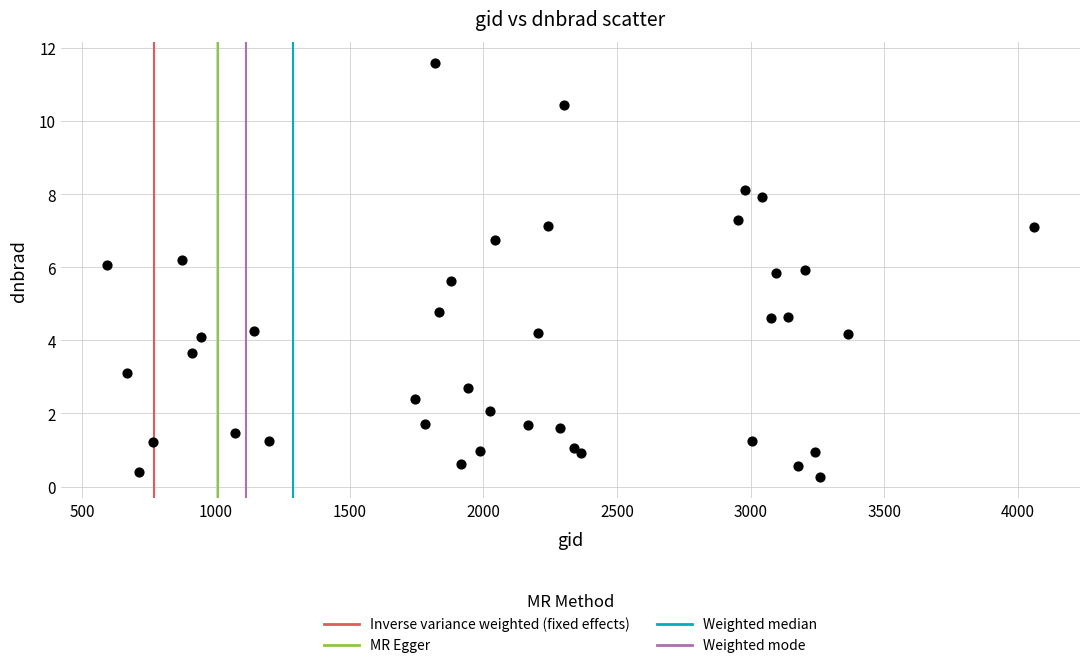

What is the range of Y values (max minus min)?

11.4